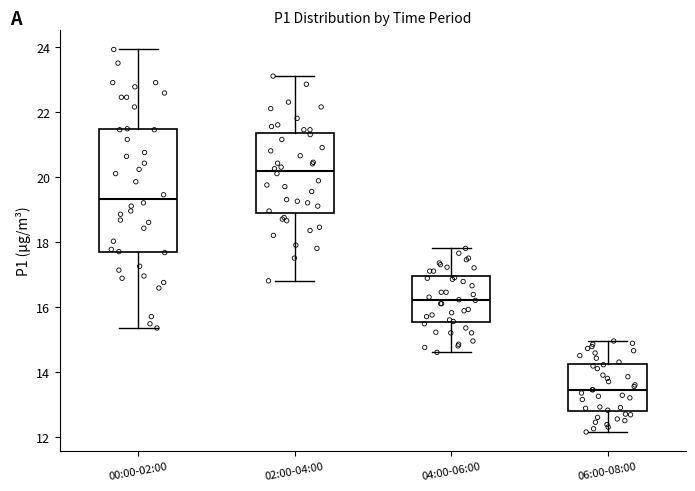

Which box is the tallest, from its lower edge to its upper edge?

00:00-02:00